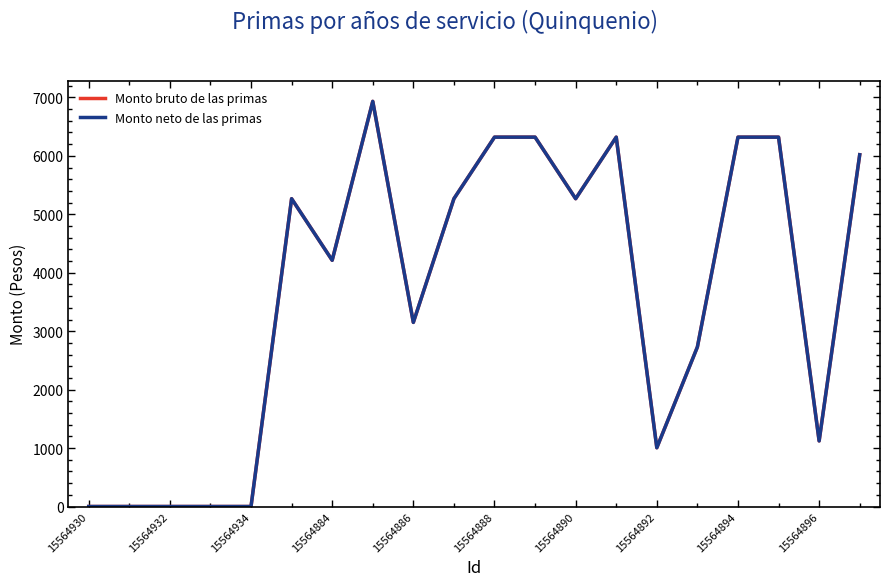

Is this an area chart (filled region under the line)?

No